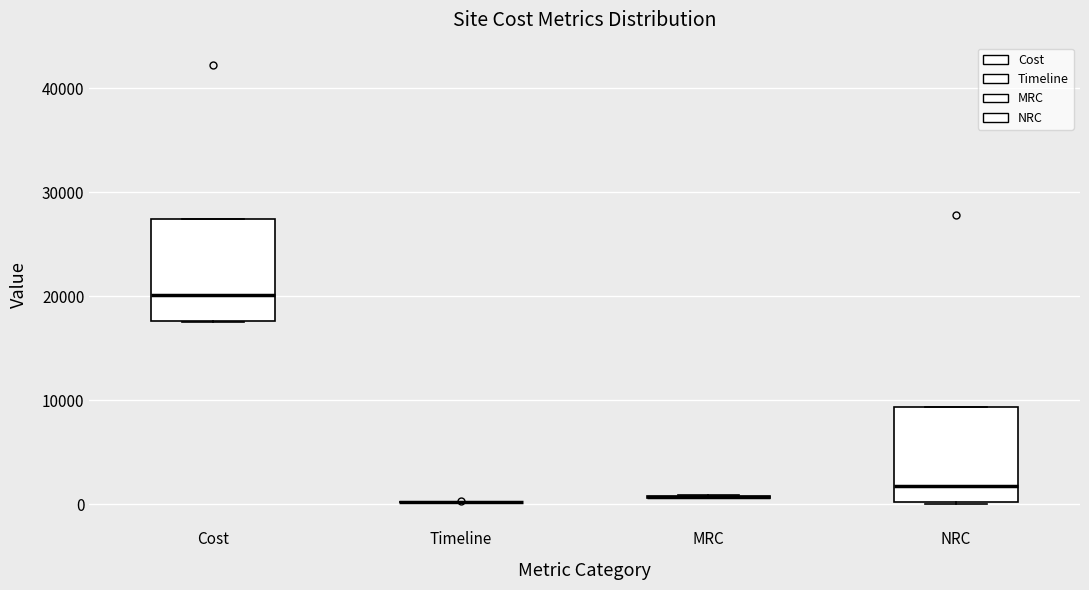

Where is the lower edge of the box for Cost on the y-axis? The values are not printed on the chart, so give them approximately, as read against the axis.

18000